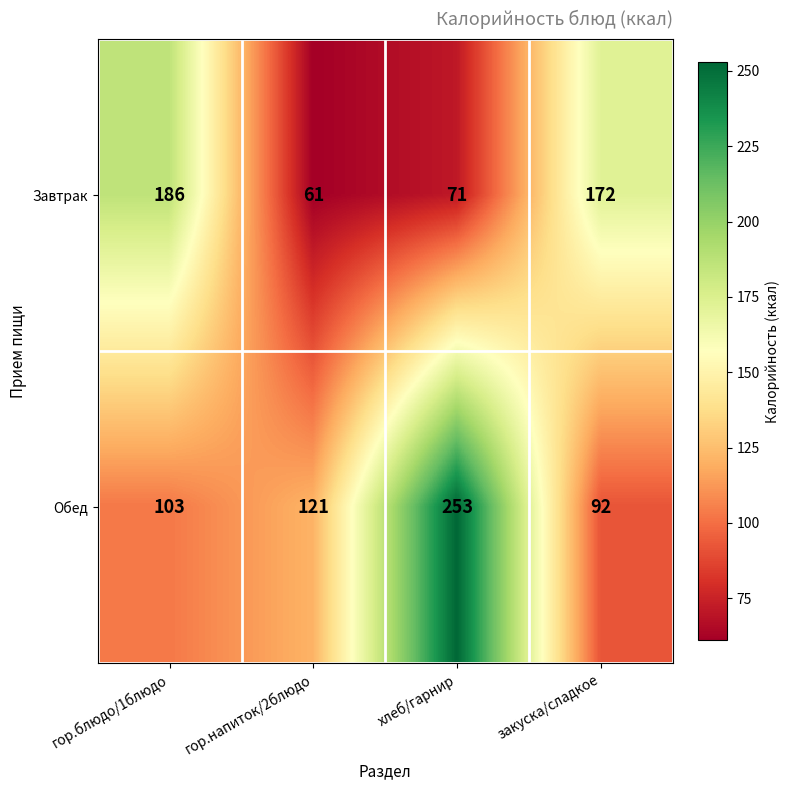

What is the spread (max minus min) of values at гор.блюдо/1блюдо?

83